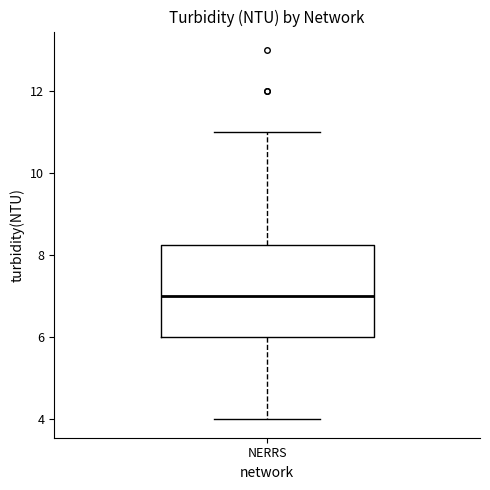

Where does the lower whisker of the box for NERRS end on the y-axis? The values are not printed on the chart, so give them approximately, as read against the axis.

4.0